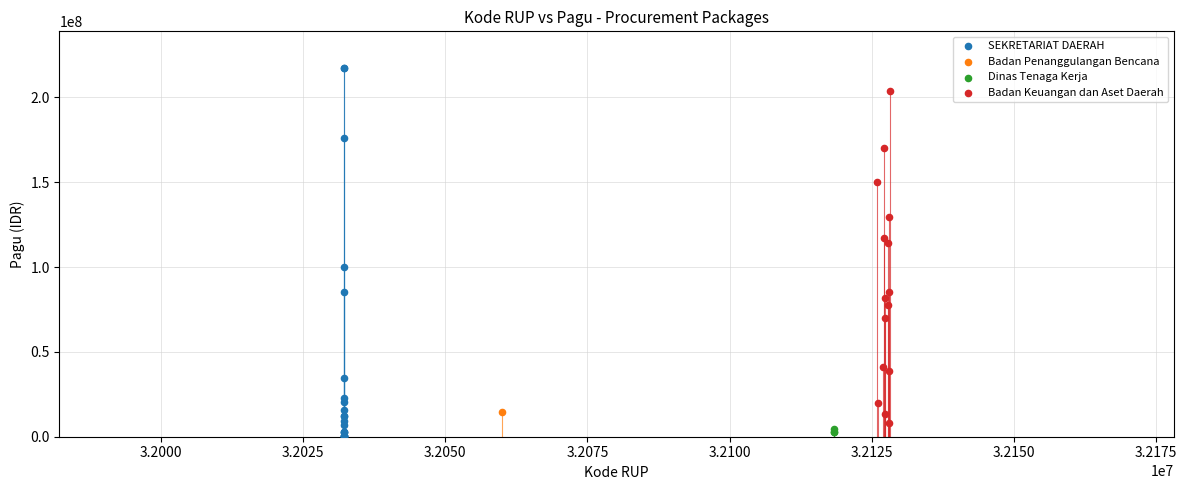

What are all the series names shown in the legend?

SEKRETARIAT DAERAH, Badan Penanggulangan Bencana, Dinas Tenaga Kerja, Badan Keuangan dan Aset Daerah